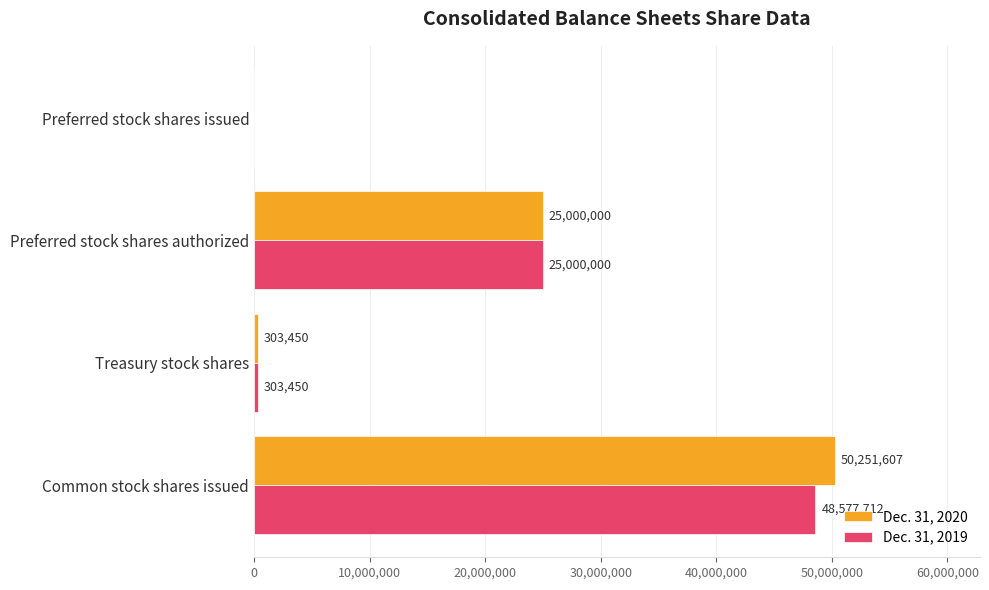

Which series has the largest total across all categories?

Dec. 31, 2020